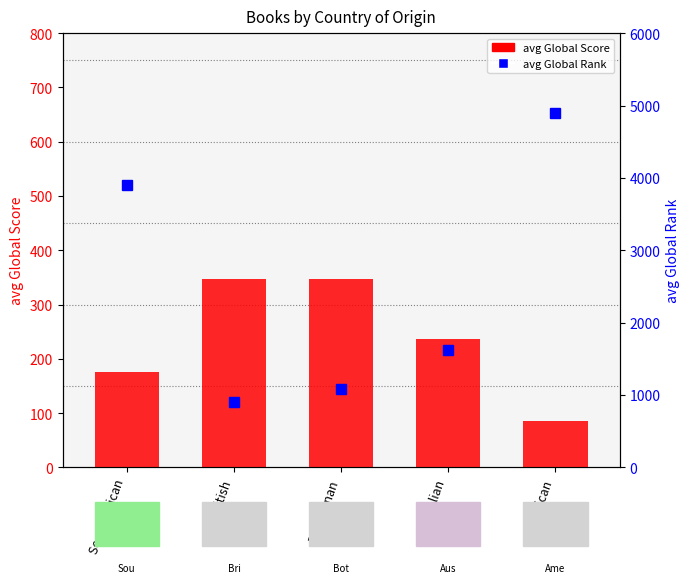

At how many categories does at least one series exceed 1012?

4